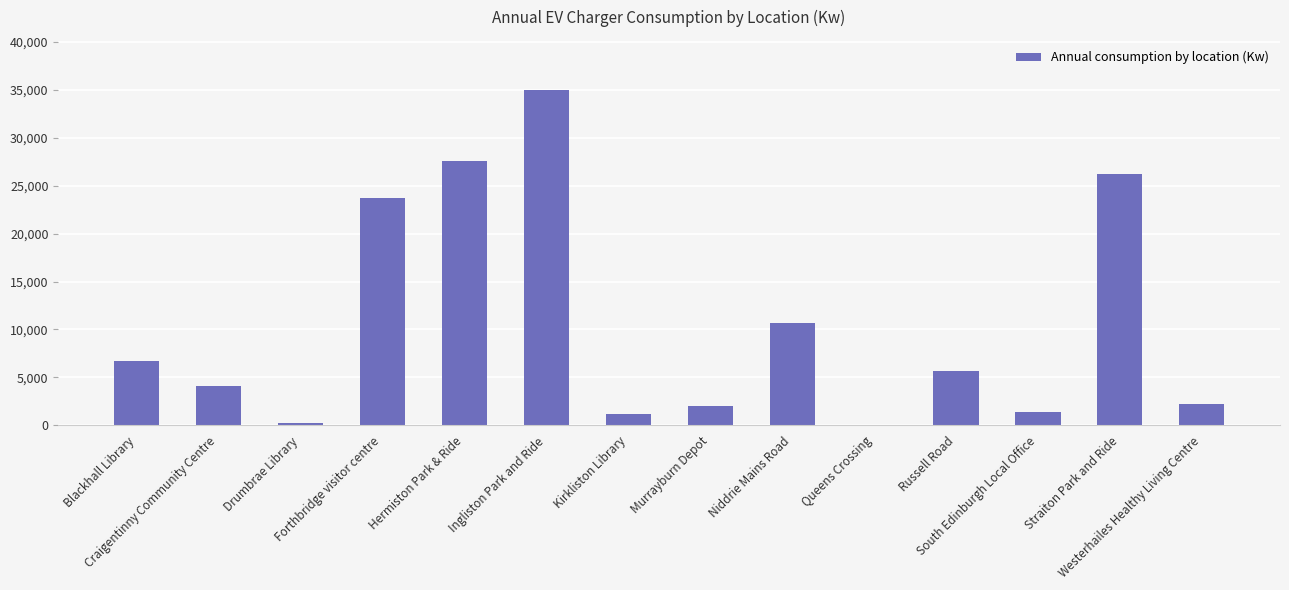

What is the sum of all values?

146594.2